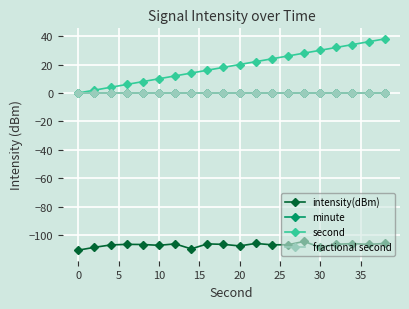

What is the value of the second point at the 20th from the left?

38.0